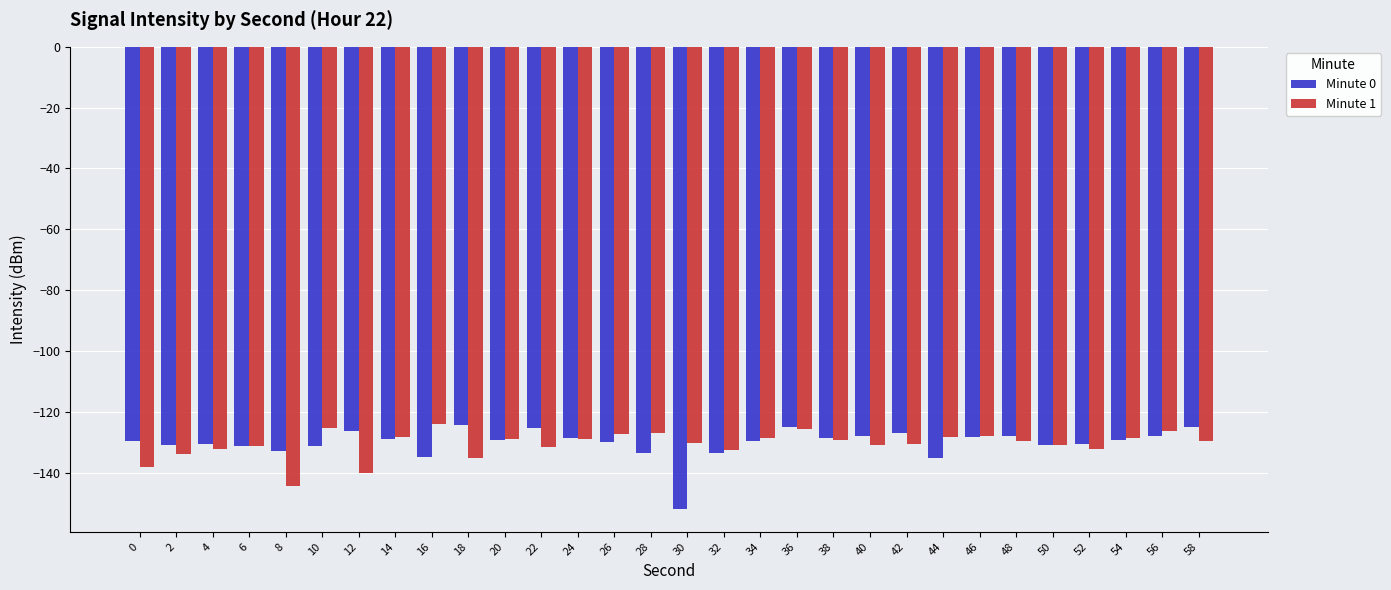

What are all the series names shown in the legend?

Minute 0, Minute 1